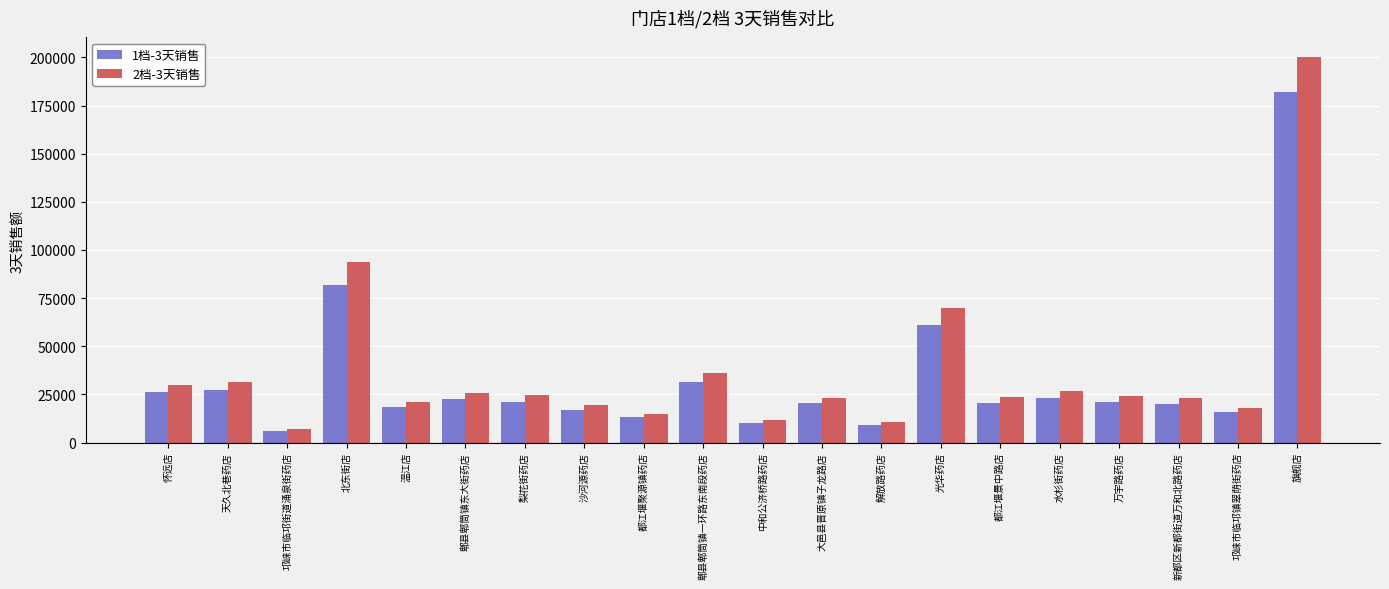

At which label is 2档-3天销售 closest to 103611?

北东街店